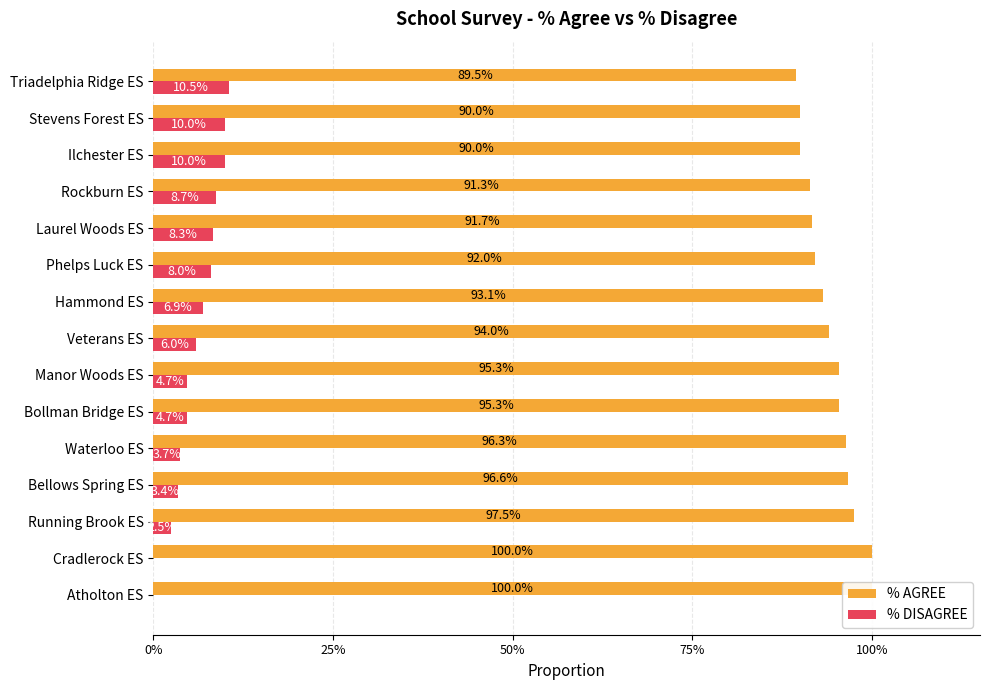

What is the total value across all series at Veterans ES?

1.0